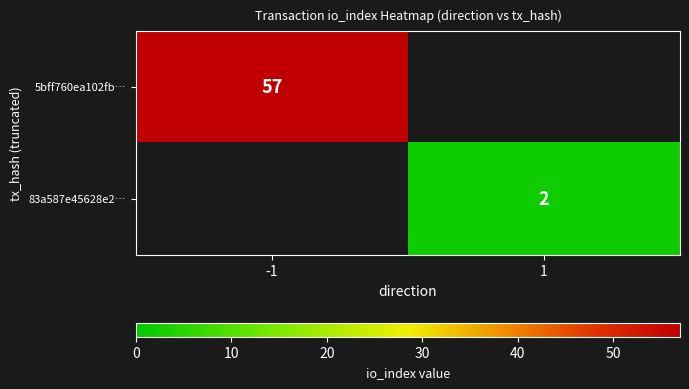

The 83a587e45628e2… series shows 1 at 1. True or false?

False